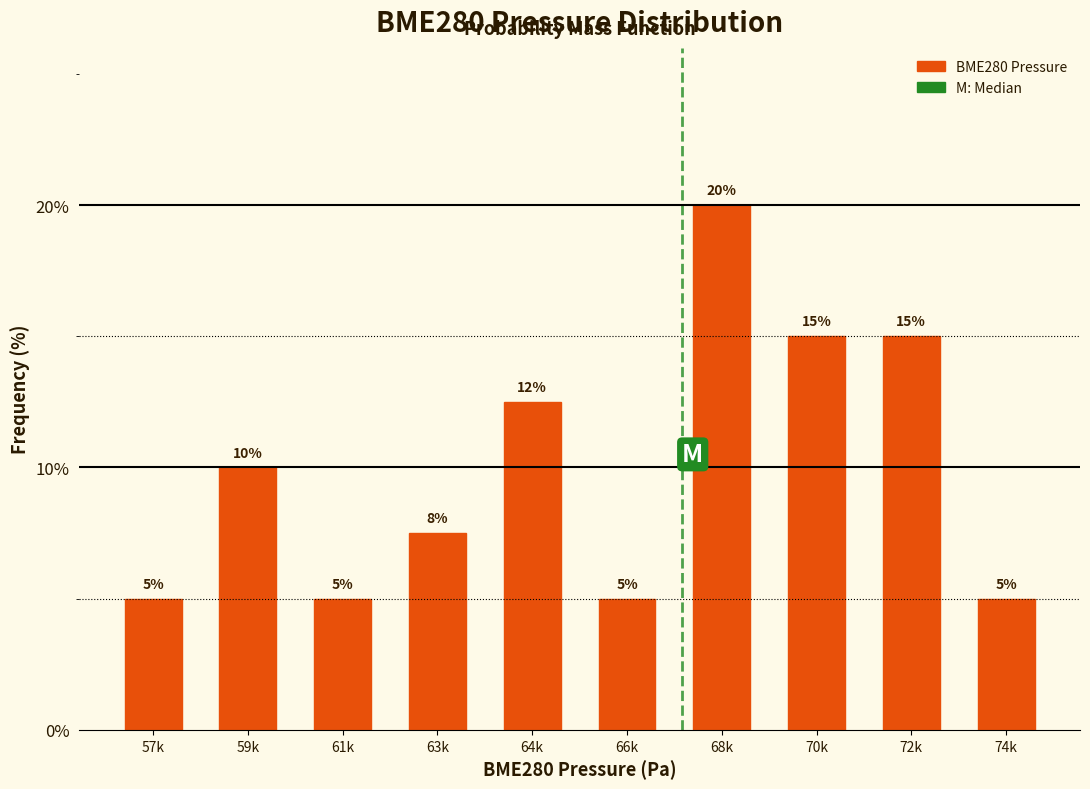

What position from the right is 70k?

3